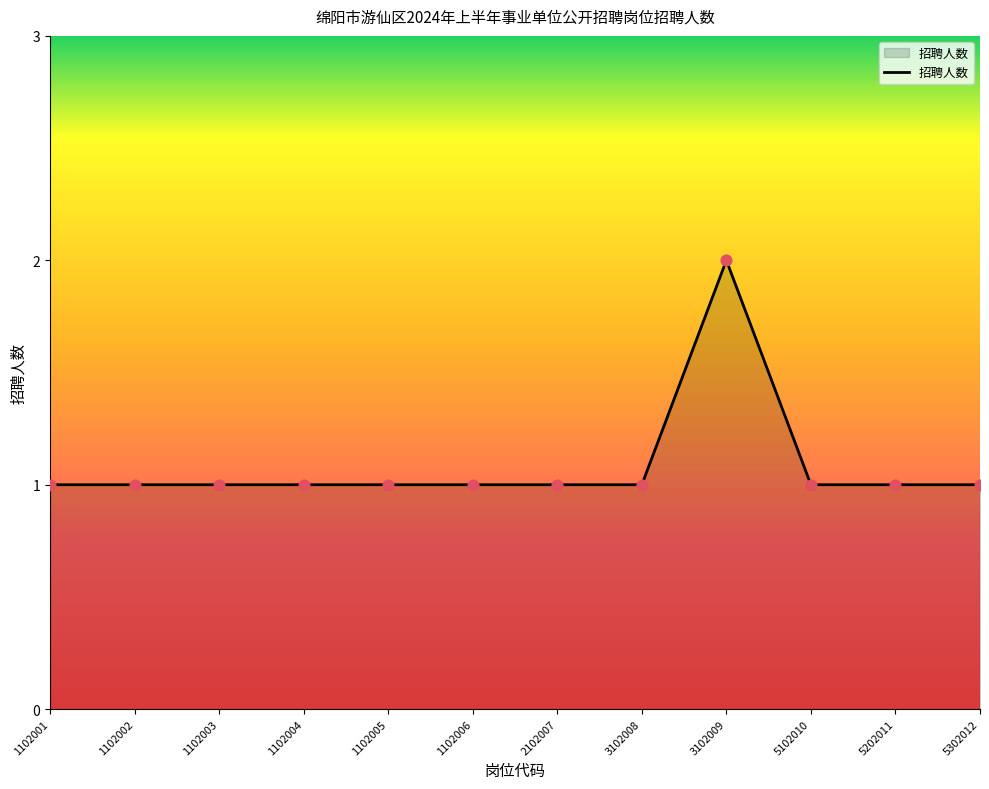

What is the change in value from 1102001 to 3102009?

+1